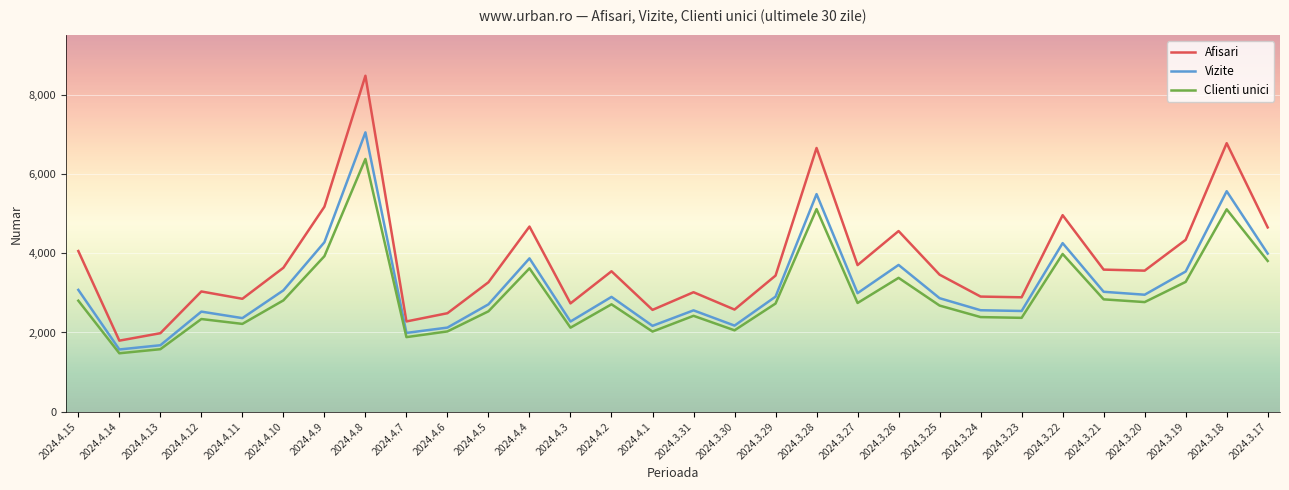

True or false: Afisari and Clienti unici intersect in this chart.

False